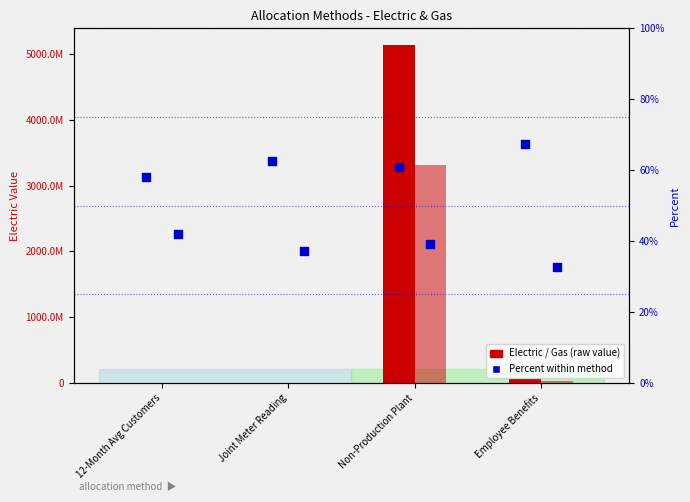

At how many categories does at least one series exceed 1603977141?

1